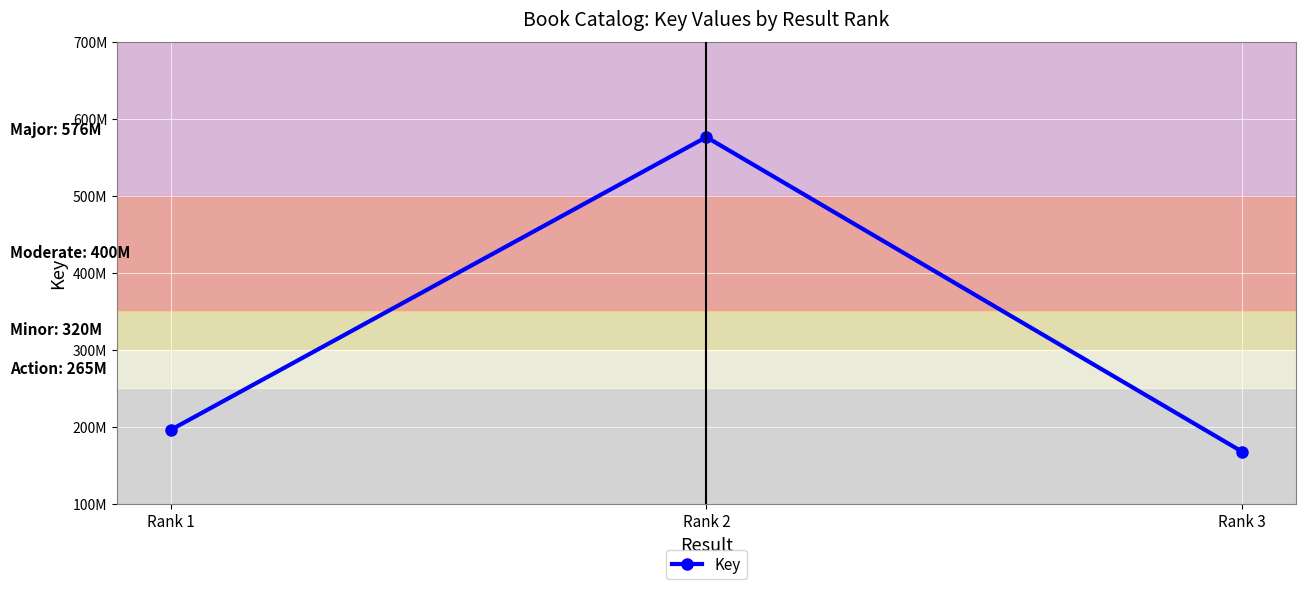

Where does the data first go above 195640703?

Rank 2